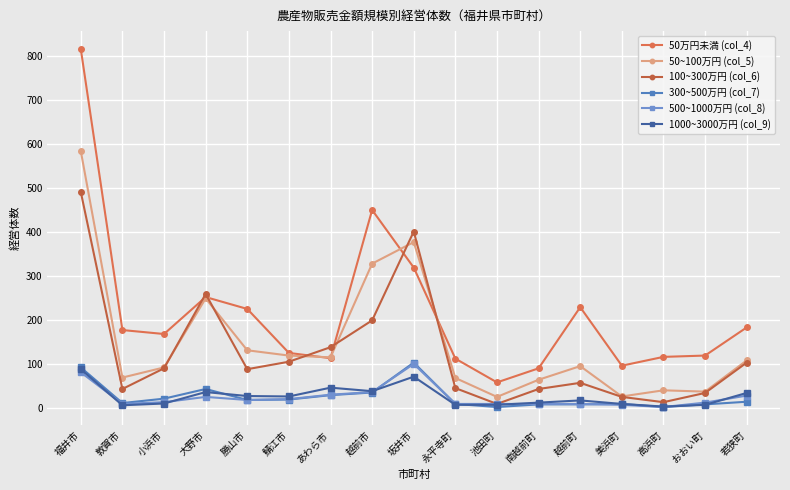

At how many categories does at least one series exceed 390?

3